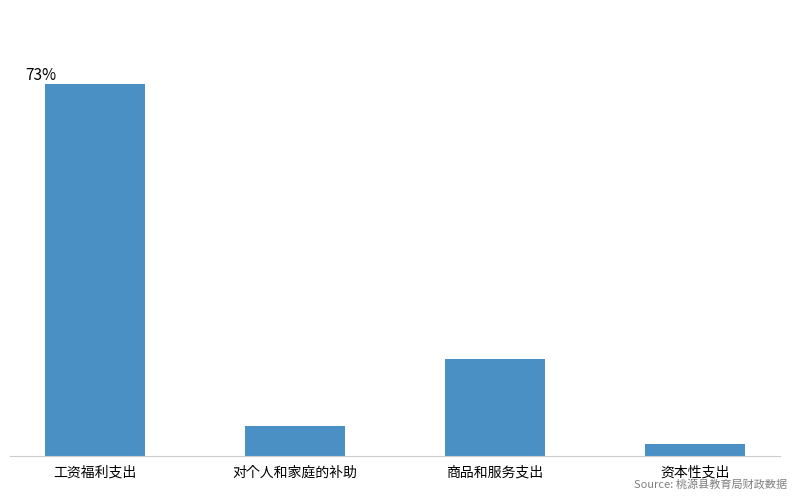

Read the value at 对个人和家庭的补助.

8443.4